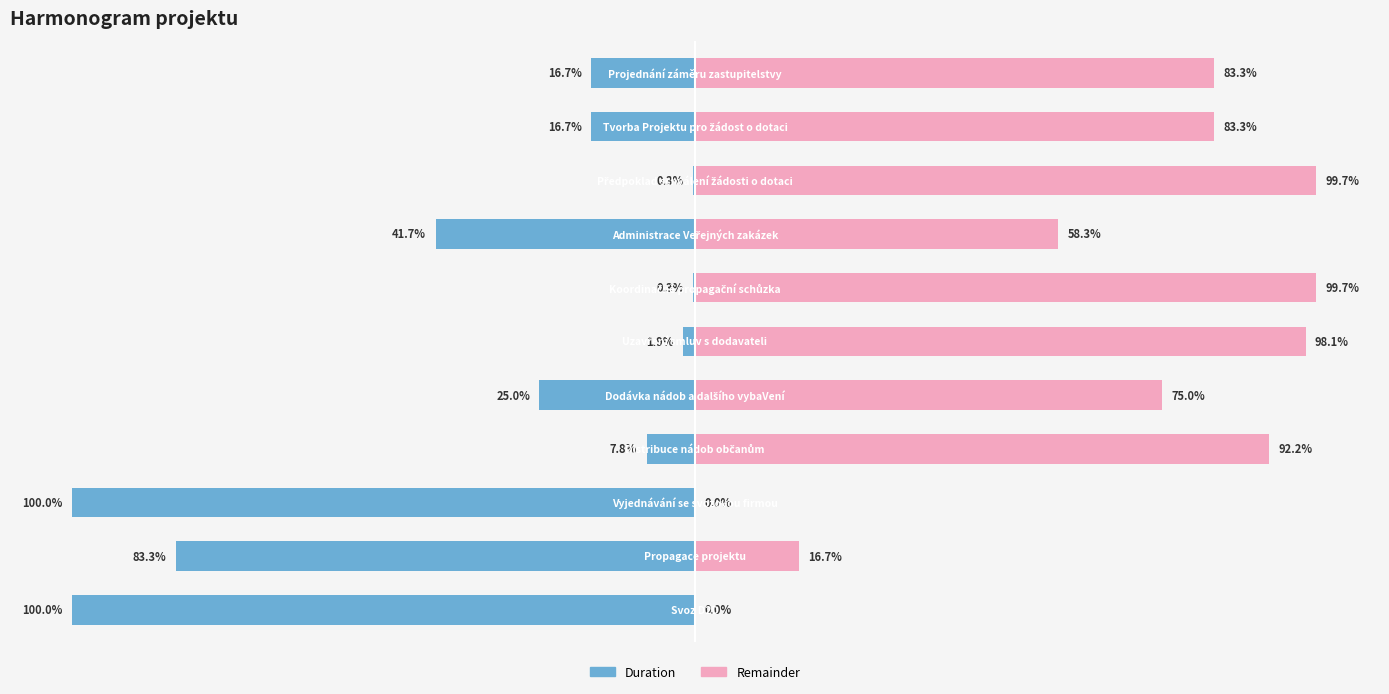

True or false: Duration has a value of -41.7 at 3.

True